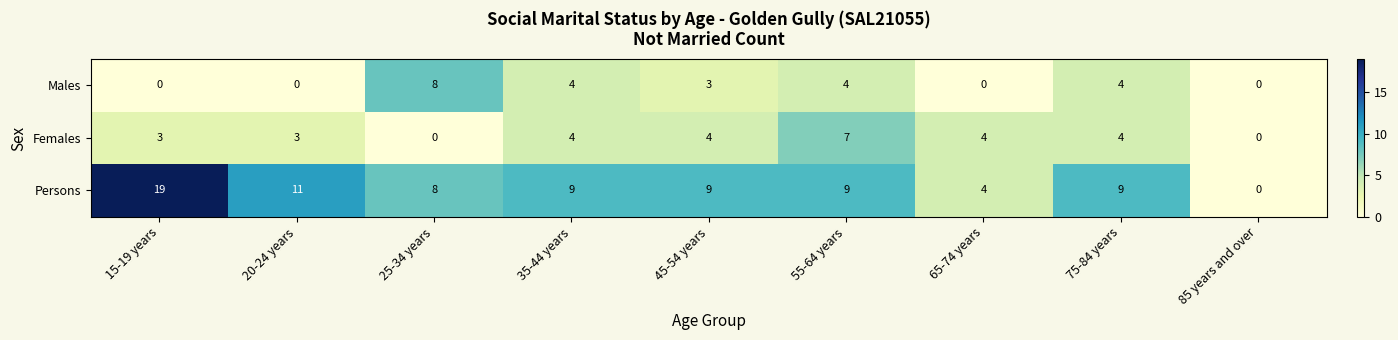

Count the Females values in the range 3 to 4.

6